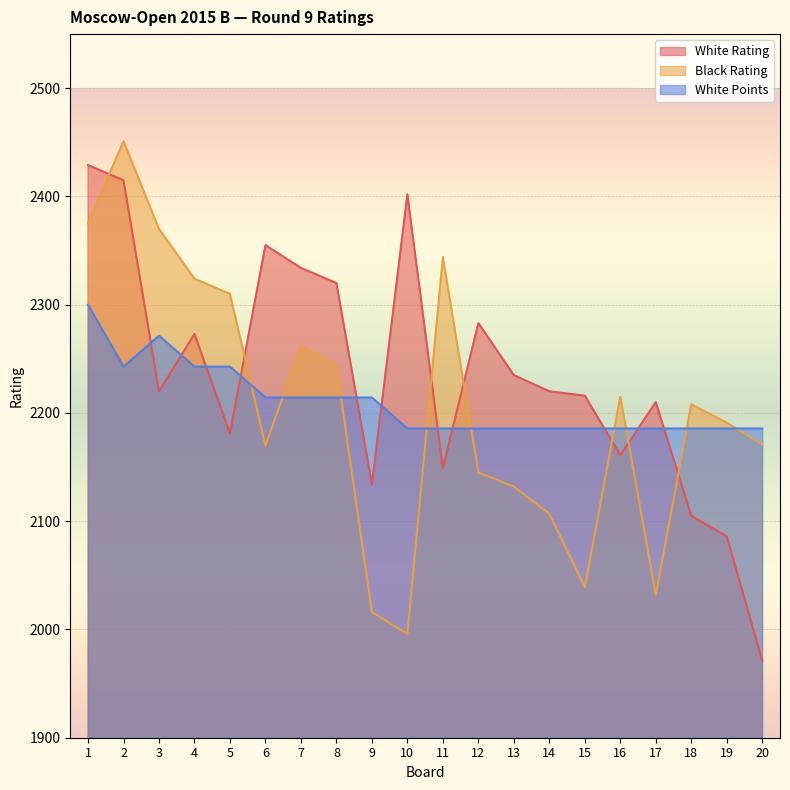

Rank the series by their maximum value, from lowest to highest.

White Points, White Rating, Black Rating